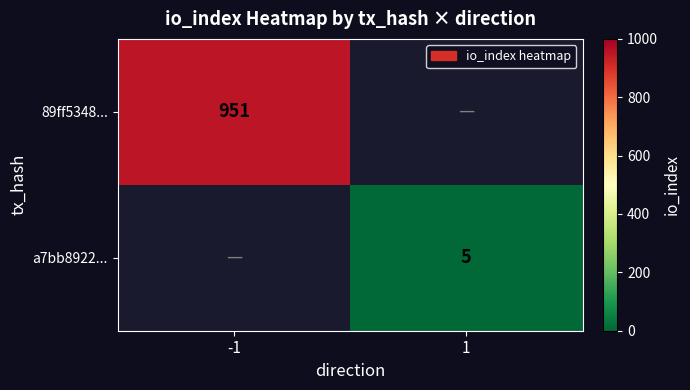

The 89ff5348... series shows 1673 at -1. True or false?

False